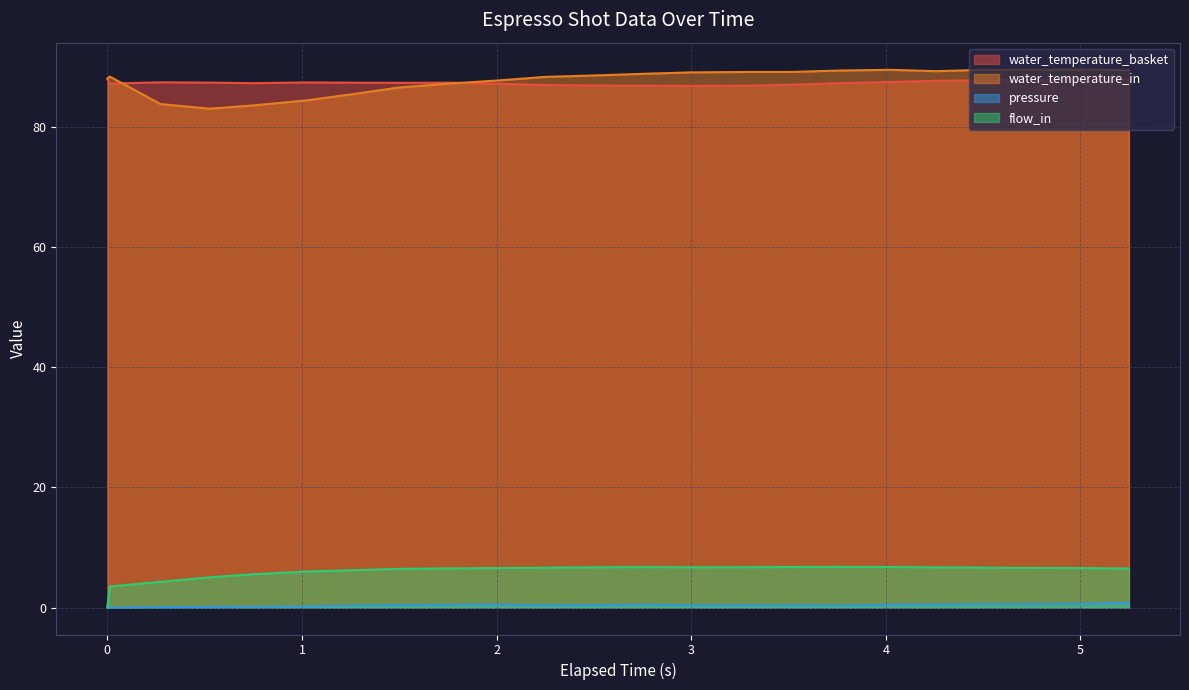

What is the greatest value displayed?

89.5